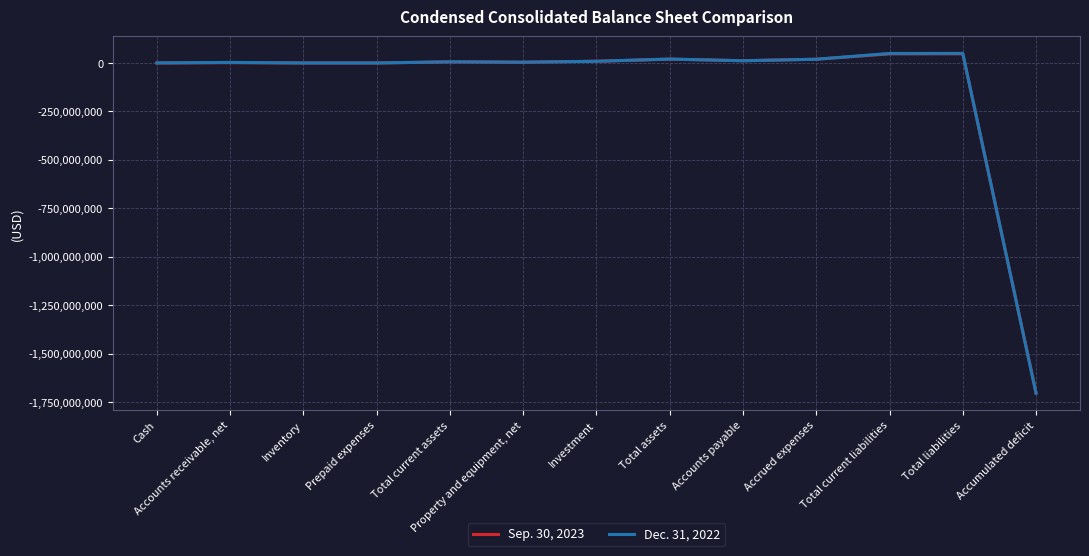

At which label does Sep. 30, 2023 reach its minimum?

Accumulated deficit